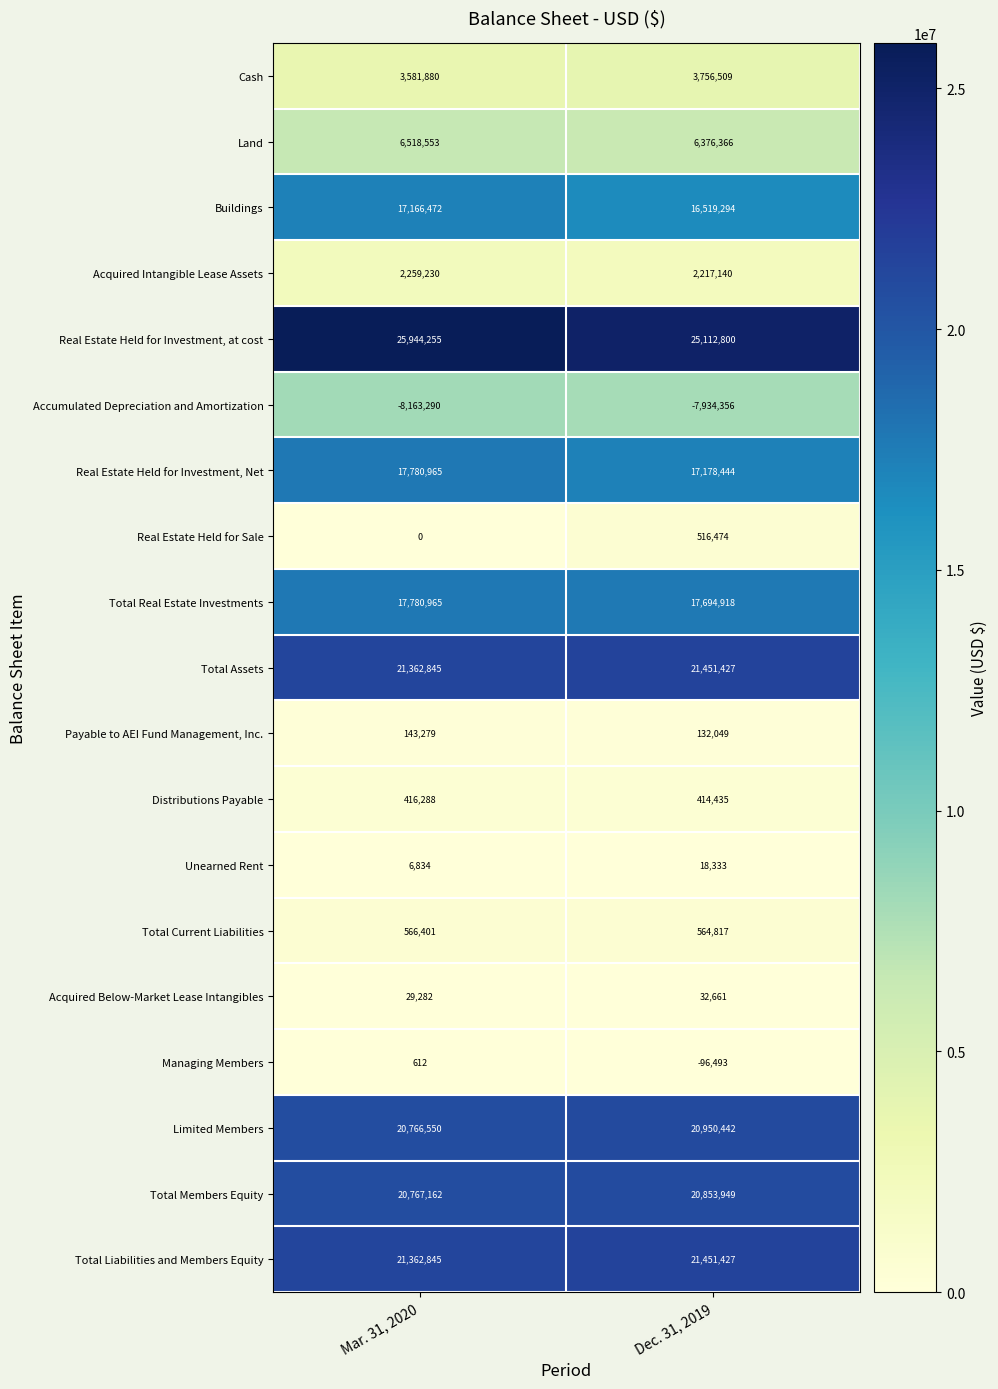

What is the sum of all Distributions Payable values?

830723